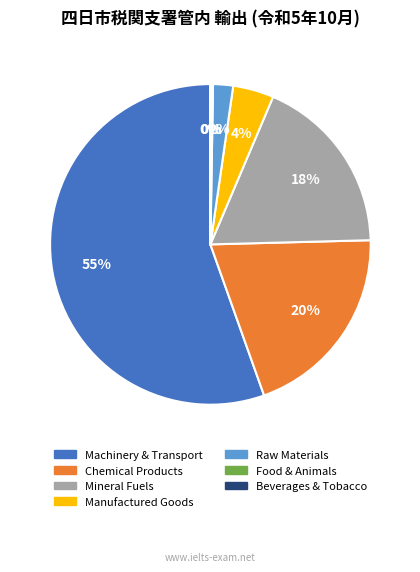

Does Machinery & Transport represent more than half of the total?

Yes